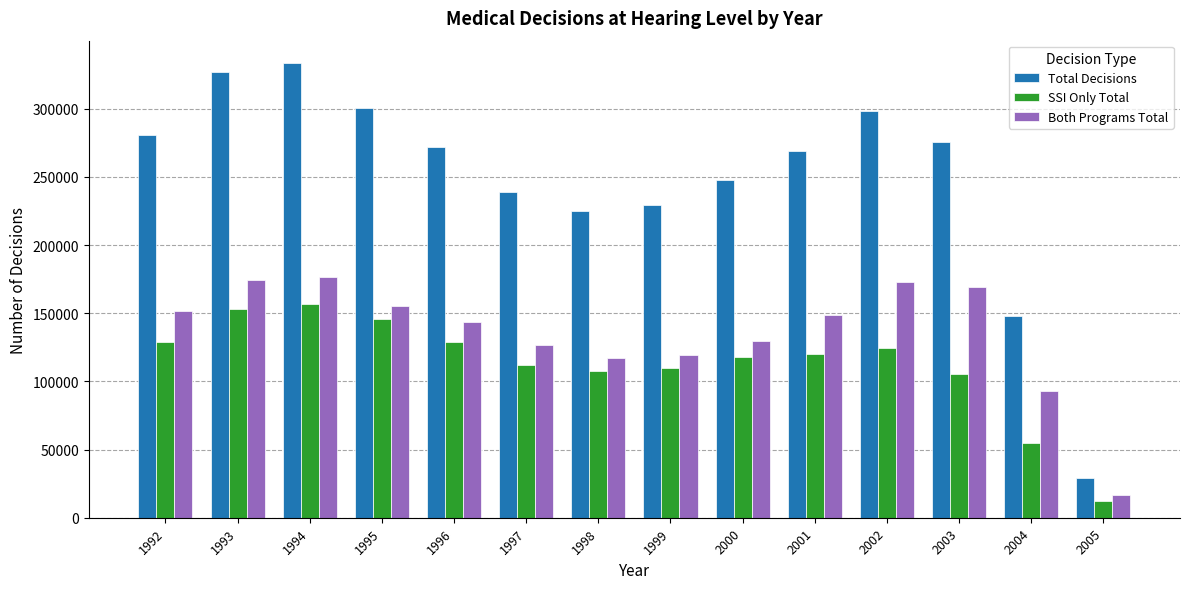

How many data points does each series have?

14